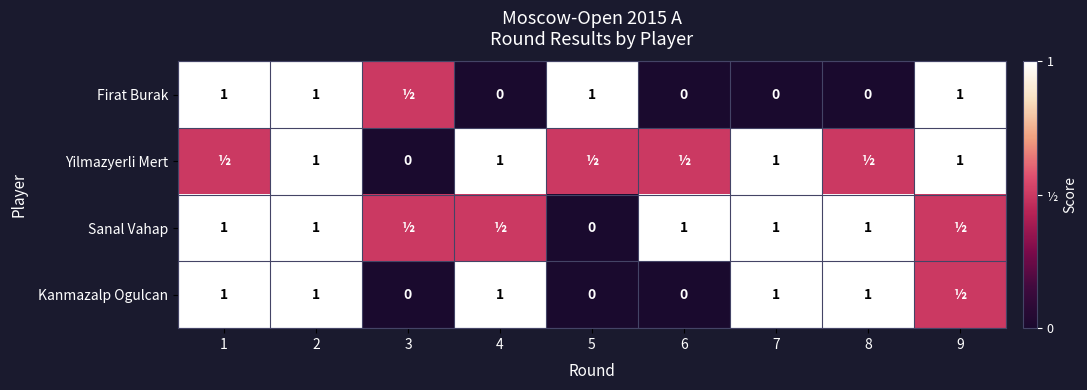

Is it true that Kanmazalp Ogulcan equals 1.0 at 2?

True